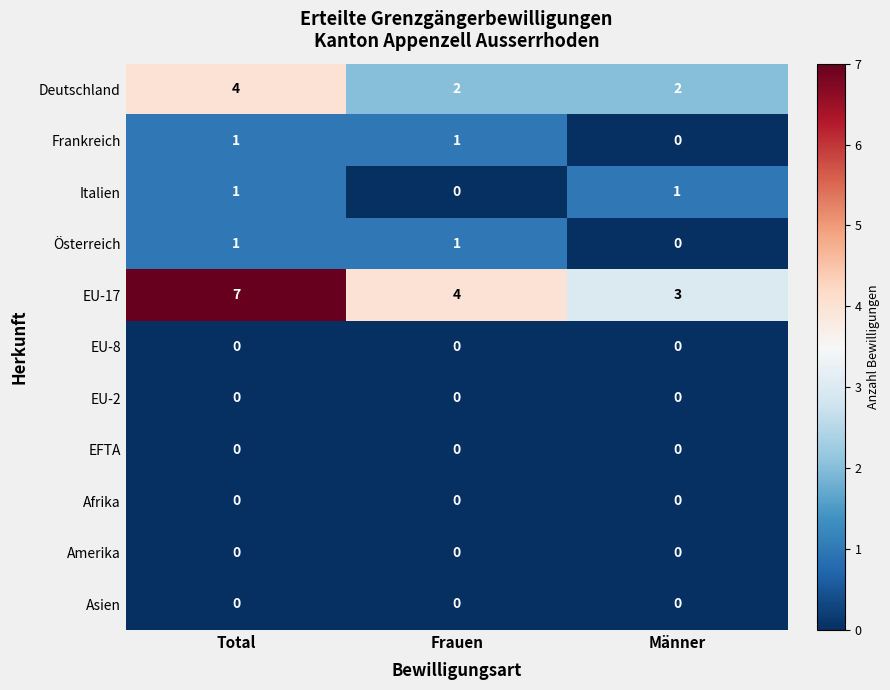

What is the greatest value displayed?

7